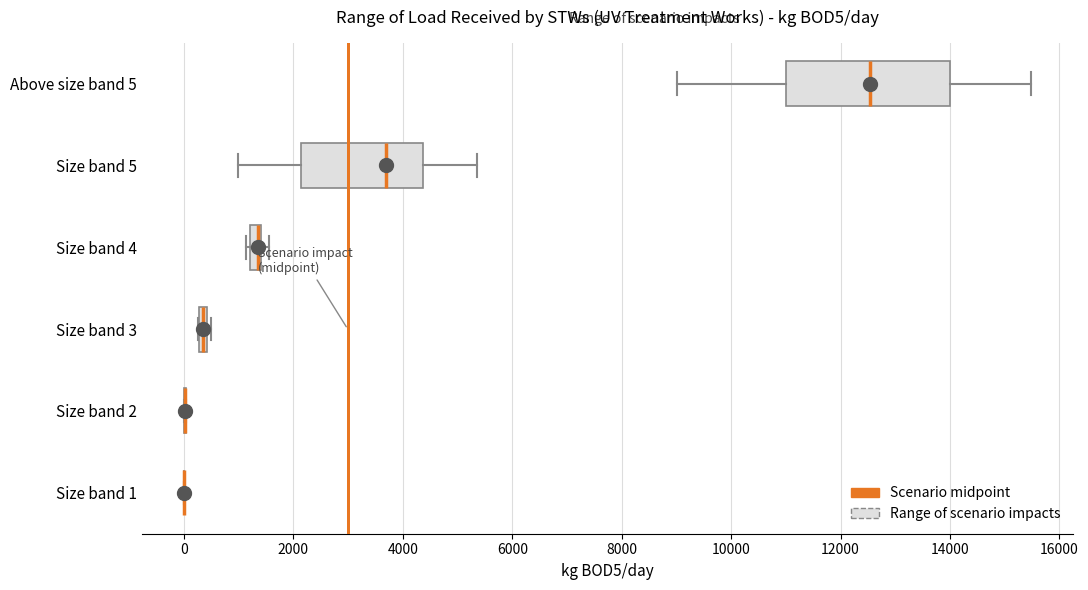

Where is the right edge of the box for Above size band 5 on the x-axis? The values are not printed on the chart, so give them approximately, as read against the axis.

14000